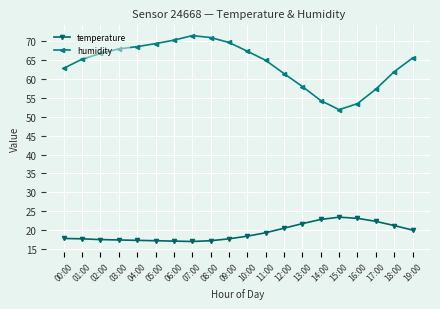

What is the minimum value shown in the chart?

17.1